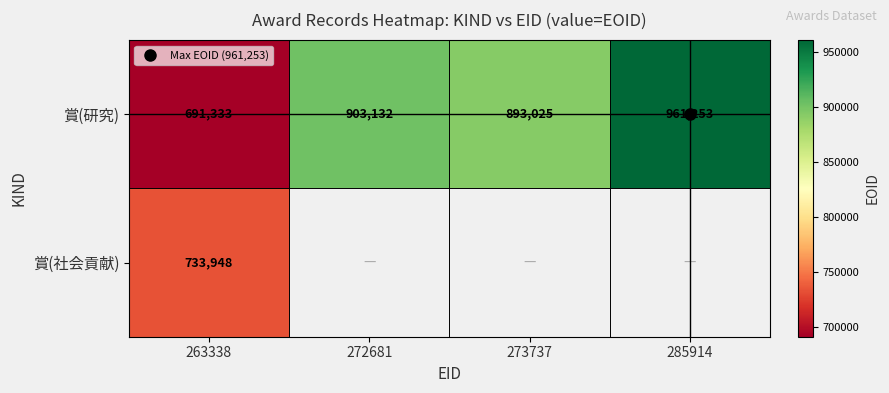

How many data points in 賞(研究) are above 903132?

1